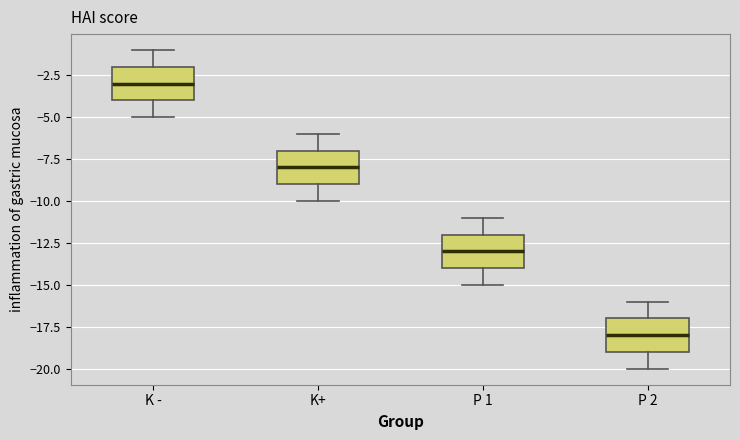

Reading left to right, transcribe this box plot: for each box, give where its median line is, the range the box spans, and where its two whiskers end, as read against the y-axis. The values are not printed on the chart, so give them approximately, as read against the axis.

K -: median -3, box -4 to -2, whiskers -5 to -1
K+: median -8, box -9 to -7, whiskers -10 to -6
P 1: median -13, box -14 to -12, whiskers -15 to -11
P 2: median -18, box -19 to -17, whiskers -20 to -16